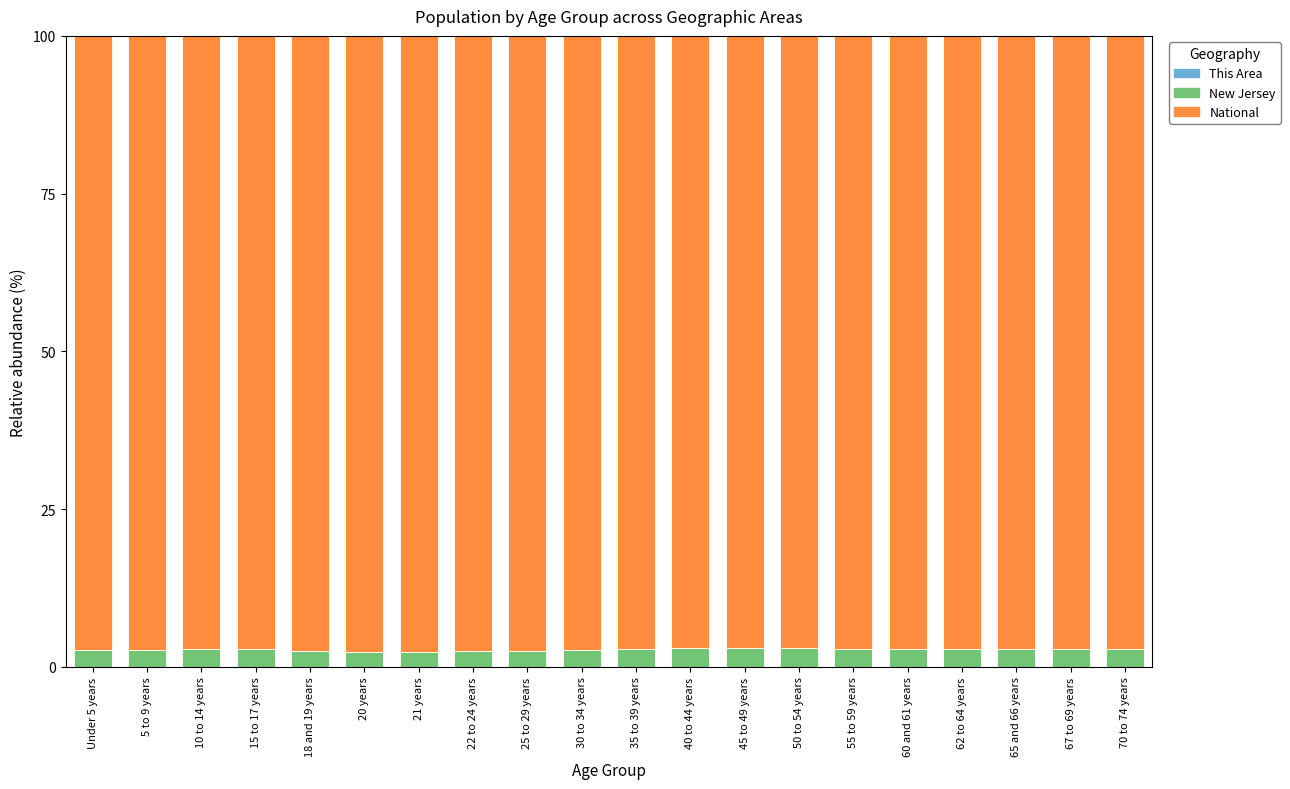

Which series has the widest spread of values?

National